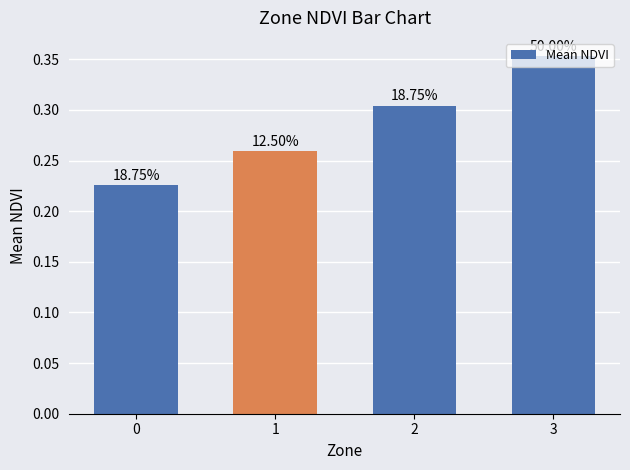

Does the chart contain any negative values?

No